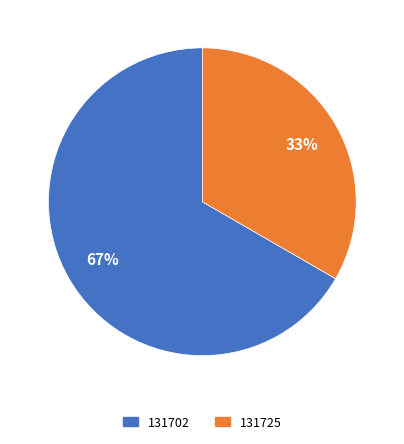

How many slices are in this pie chart?

2